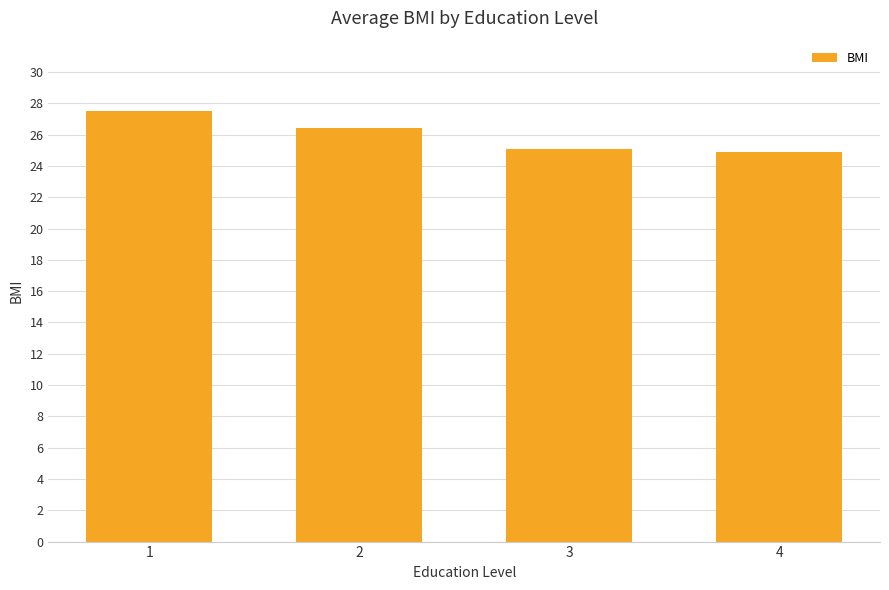

What is the minimum value shown in the chart?

24.9